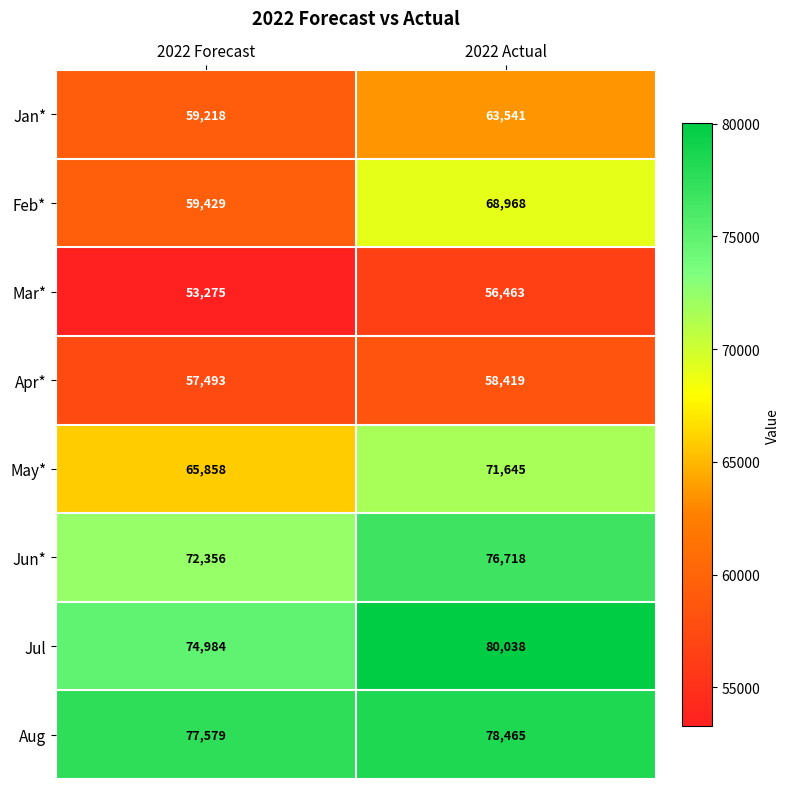

What is the difference between the maximum and minimum values in the May* series?

5787